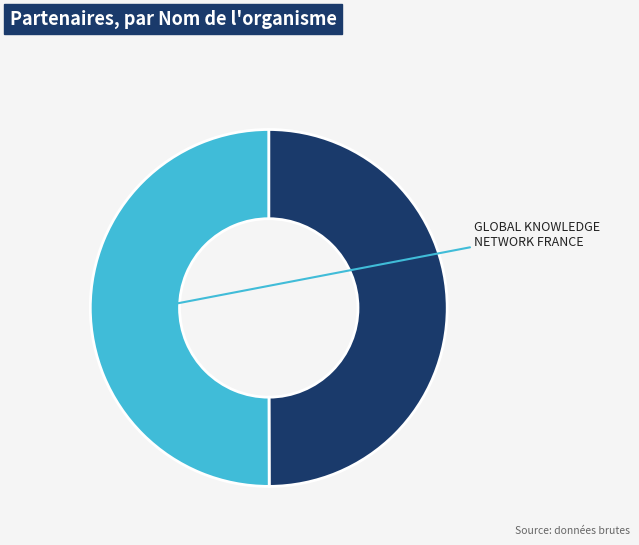

Which slice represents more than half of the pie?

GLOBAL KNOWLEDGE NETWORK FRANCE